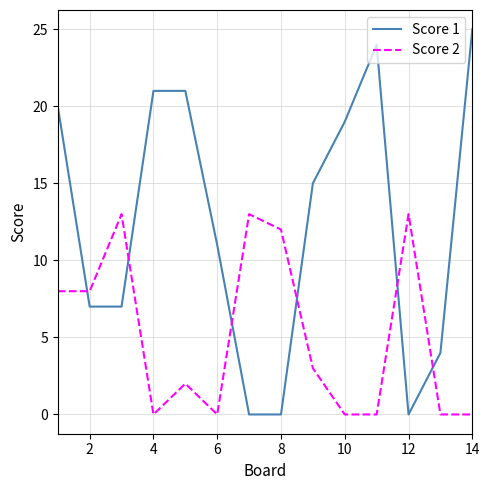

What is the difference between the maximum and minimum values in the Score 1 series?

25